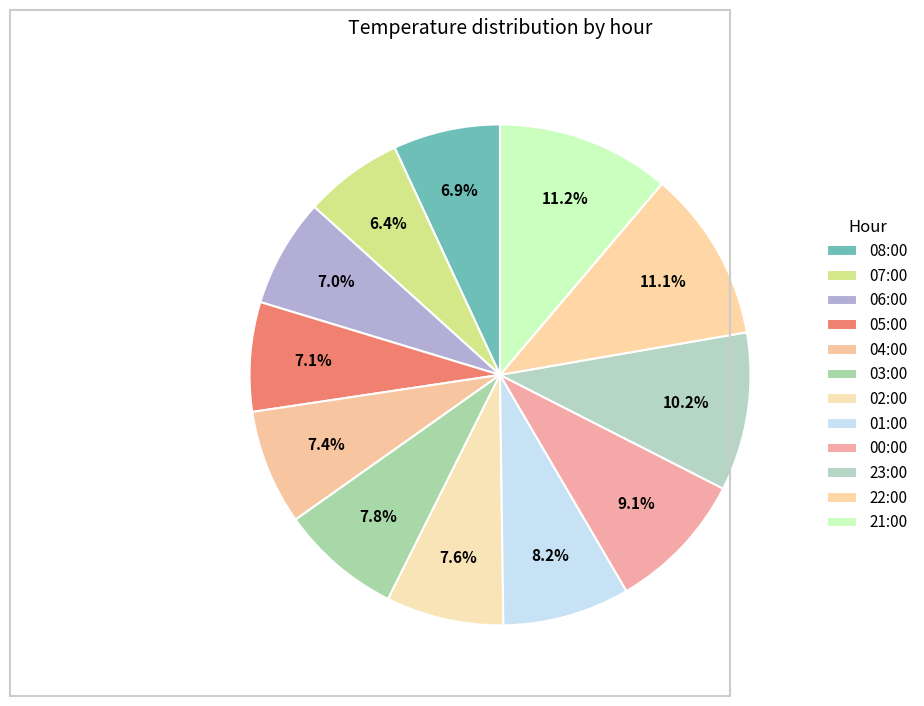

Rank the categories by value from lowest to highest.

07:00, 08:00, 06:00, 05:00, 04:00, 02:00, 03:00, 01:00, 00:00, 23:00, 22:00, 21:00